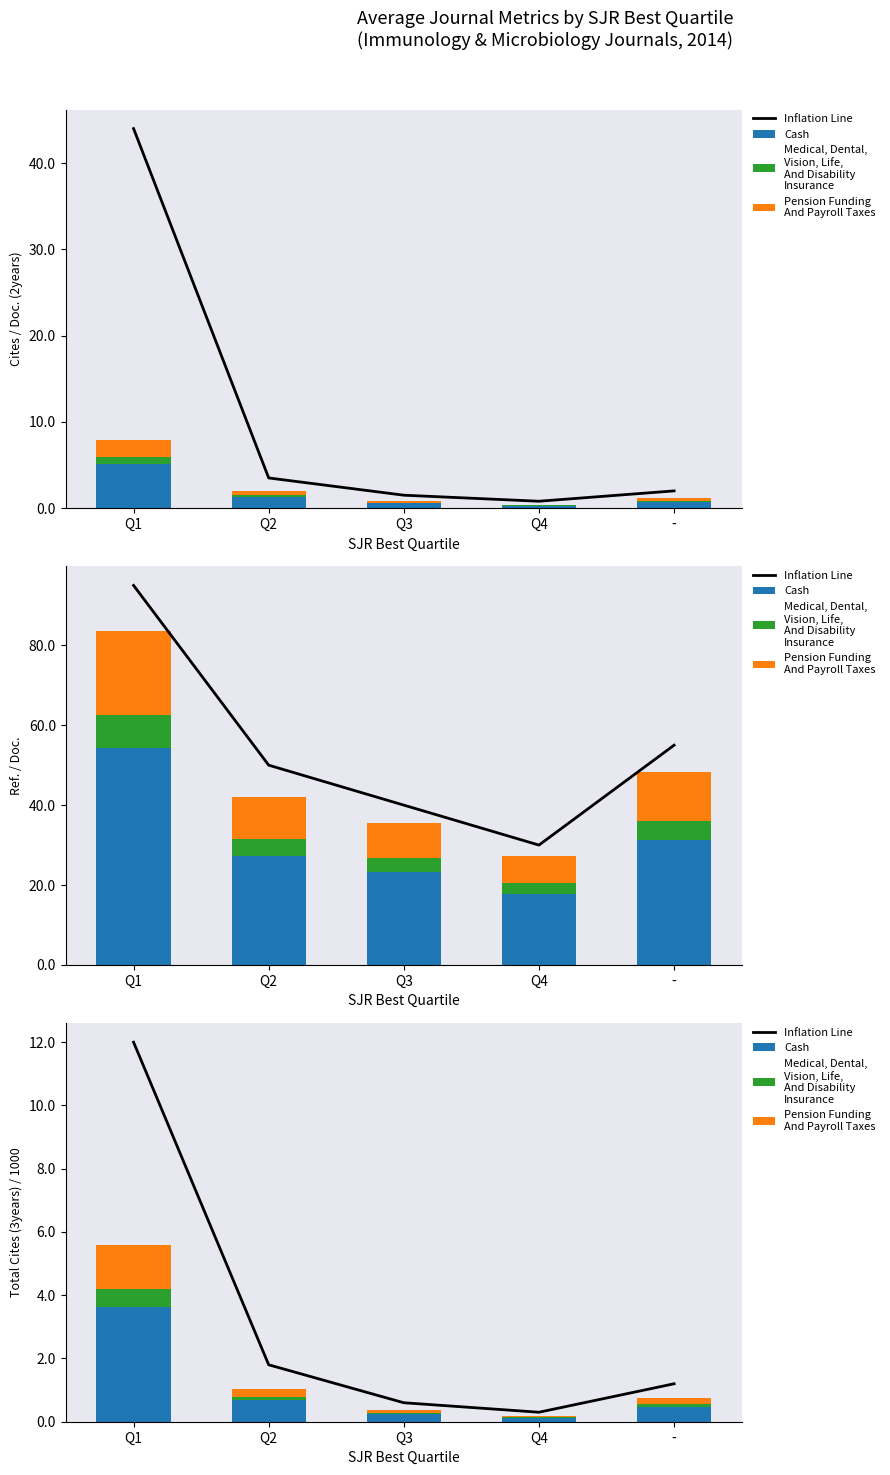

Is it true that Pension Funding
And Payroll Taxes equals 0.2 at -?

True